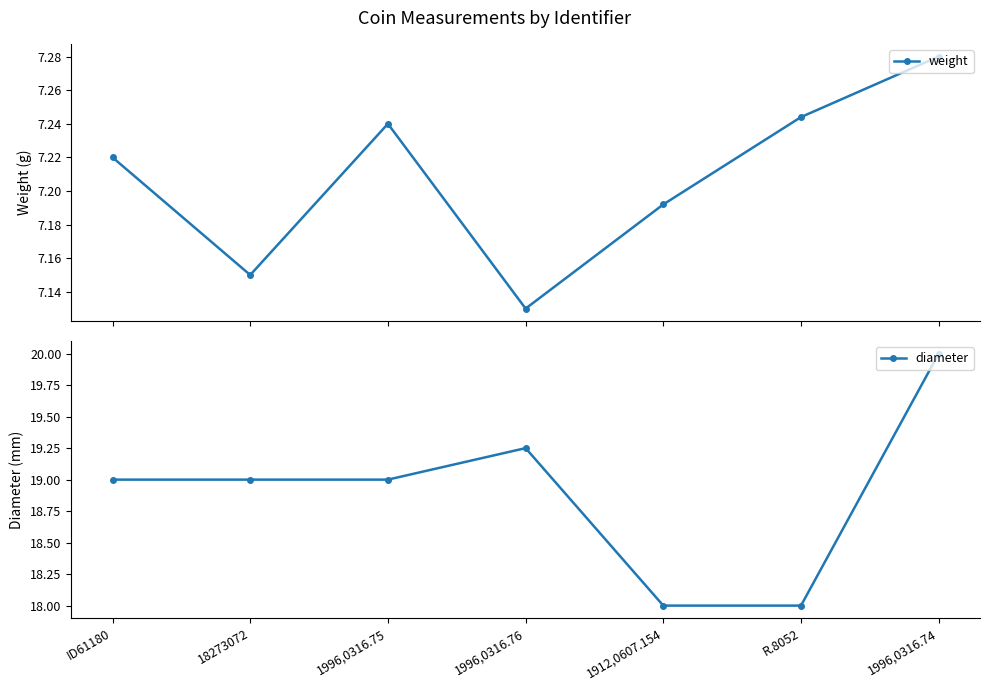

Count the number of data series in this chart.

2